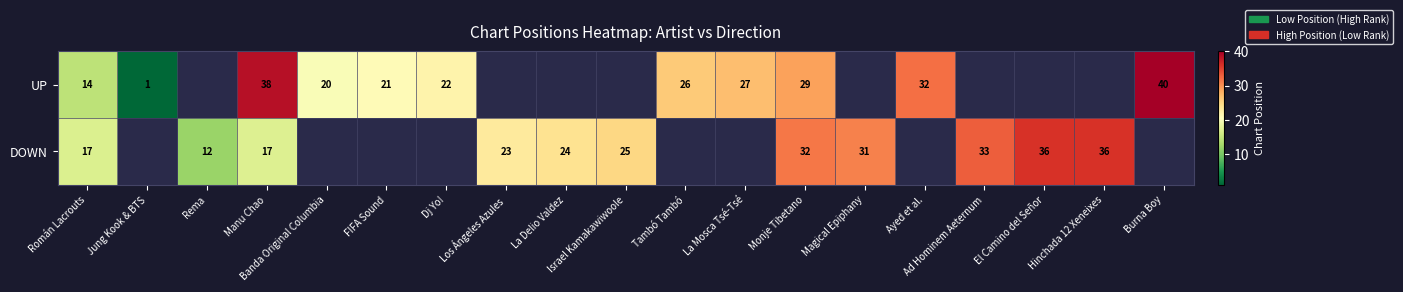

Which label corresponds to the smallest value in the chart?

Jung Kook & BTS